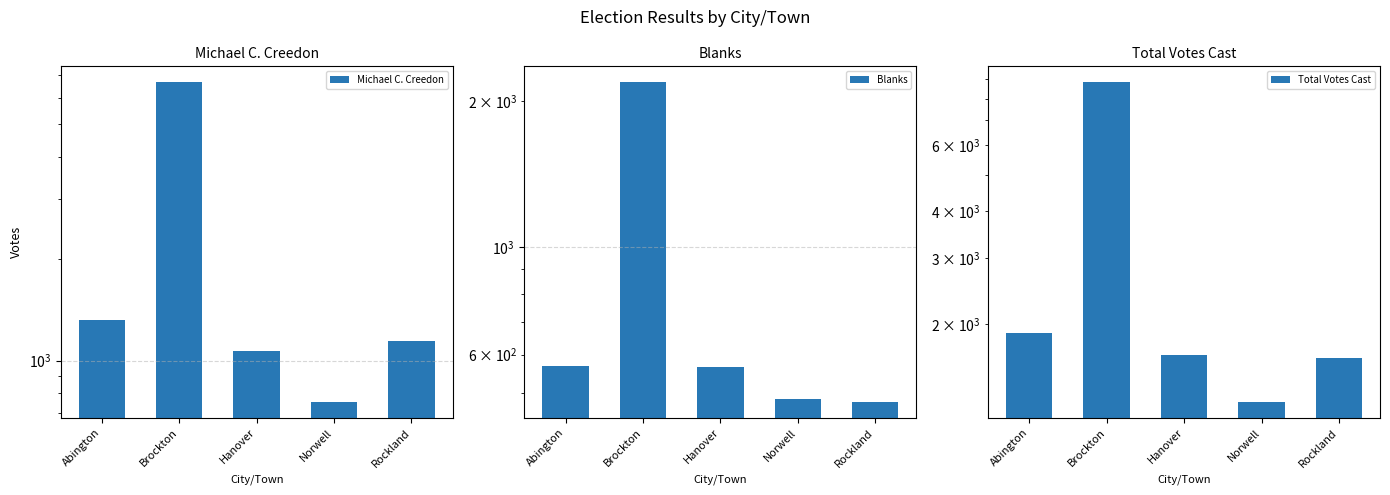

What is the label of the 1st bar from the left?

Abington